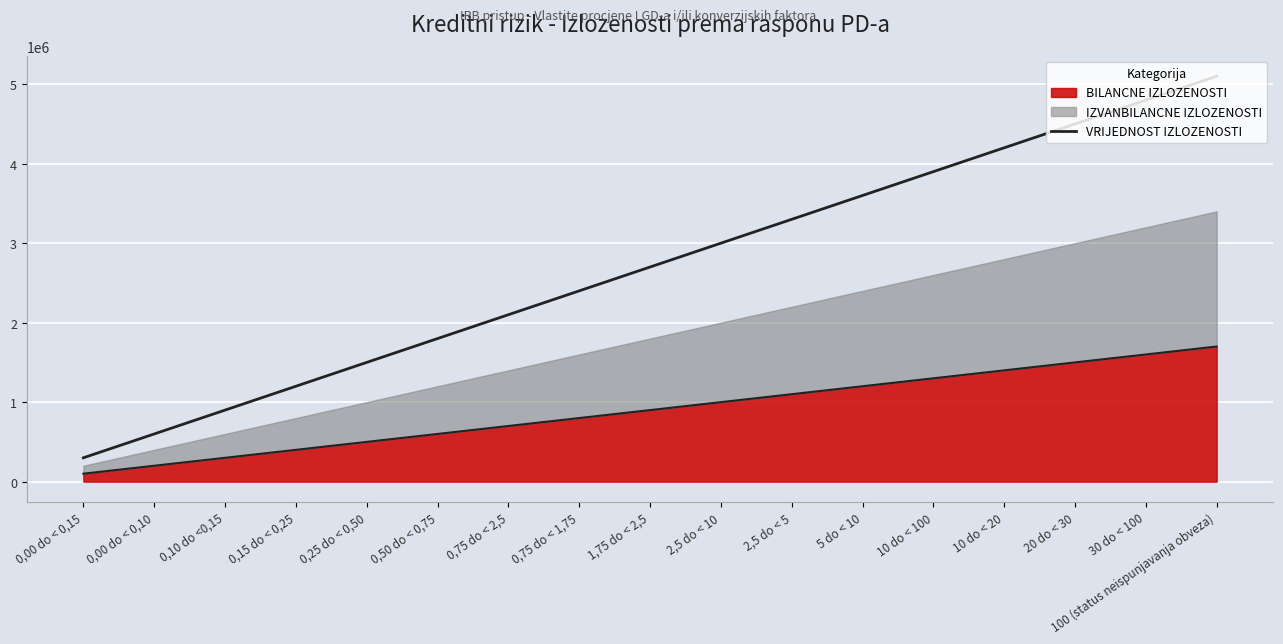

The value at 0,25 do < 0,50 is 331521. True or false?

False